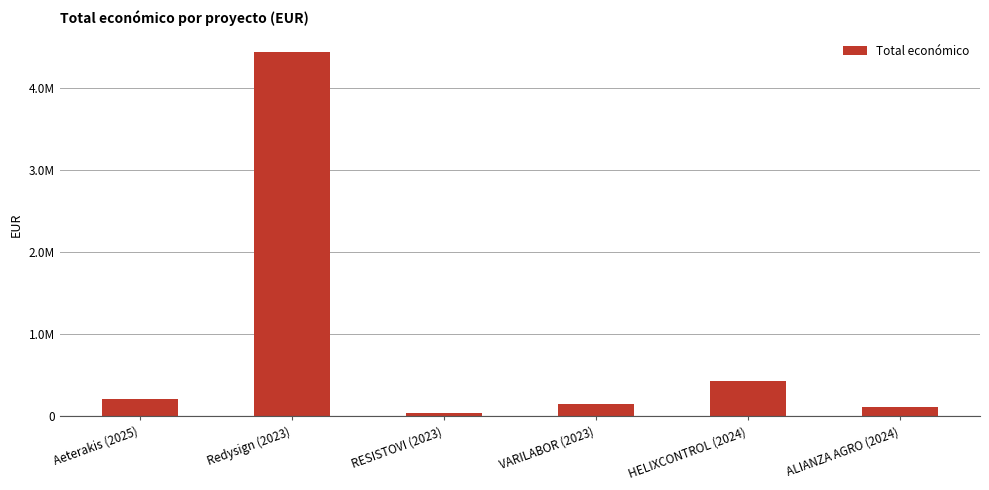

Which has a higher value, ALIANZA AGRO (2024) or Aeterakis (2025)?

Aeterakis (2025)